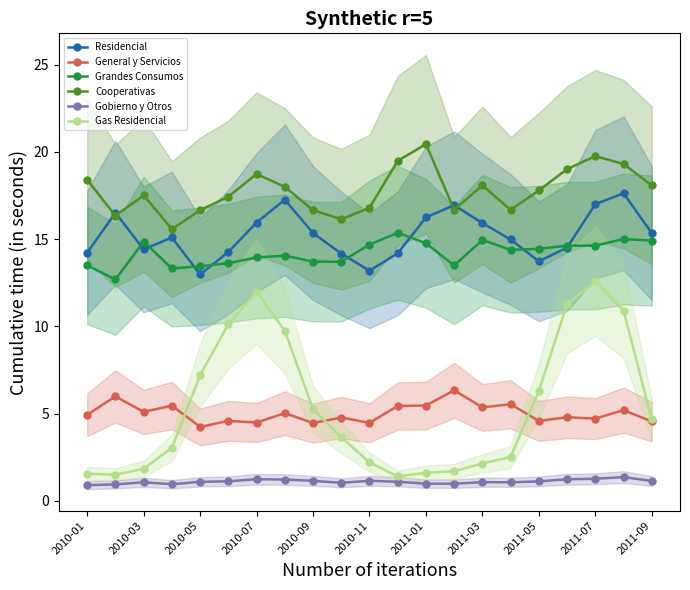

In Cooperativas, how many points are higher than both neighbors (excluding endpoints)?

5